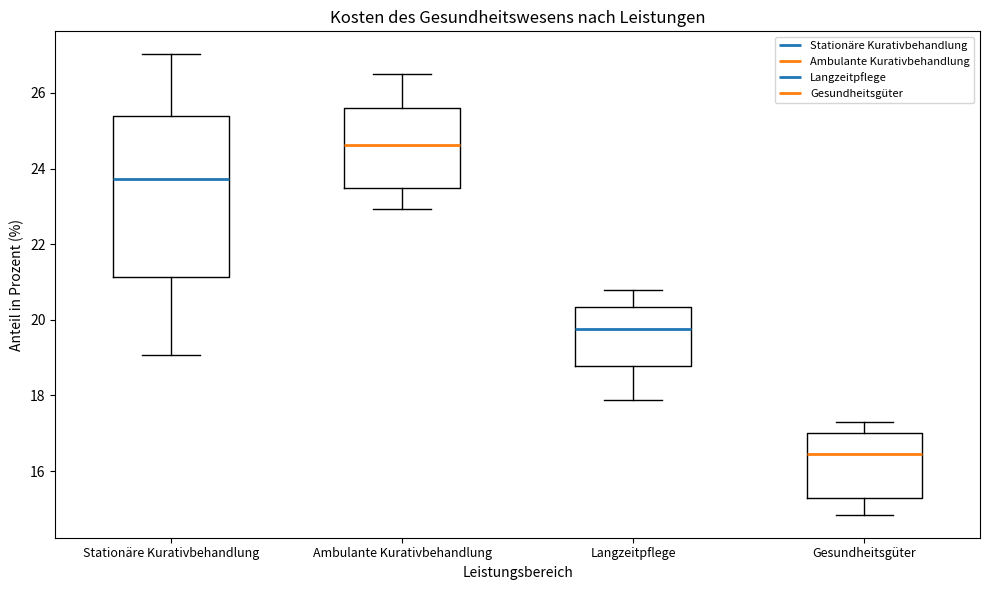

Where does the lower whisker of the box for Gesundheitsgüter end on the y-axis? The values are not printed on the chart, so give them approximately, as read against the axis.

14.8